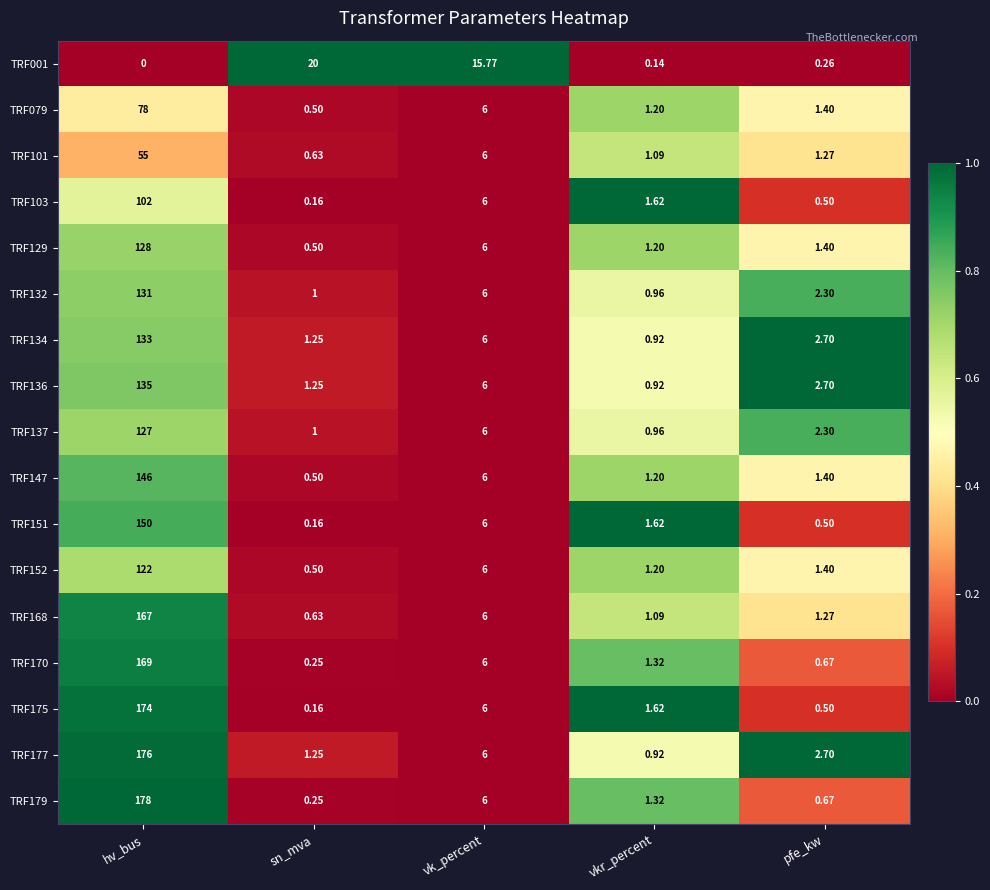

Which label corresponds to the smallest value in the chart?

hv_bus